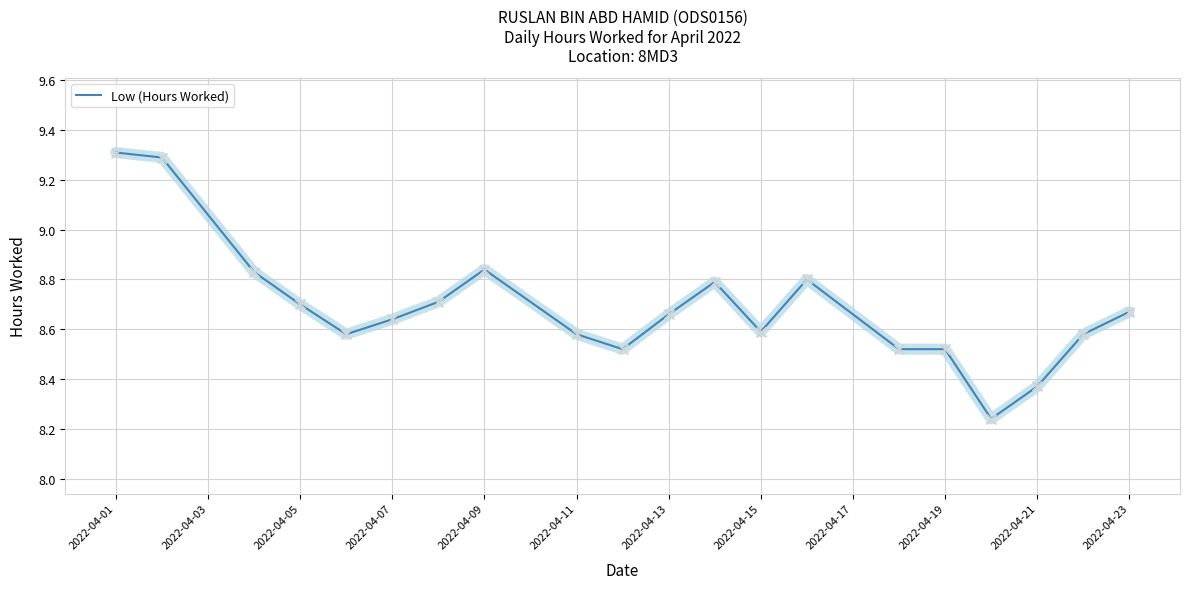

What is the difference between the maximum and minimum values?

1.1